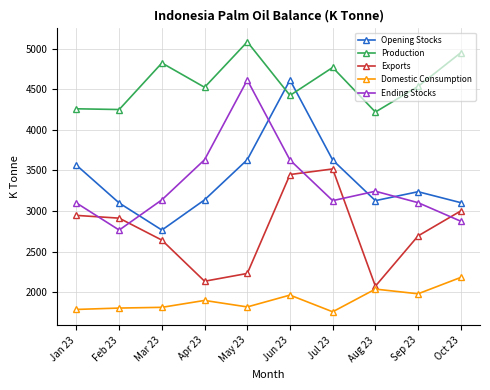

What is the greatest value displayed?

5087